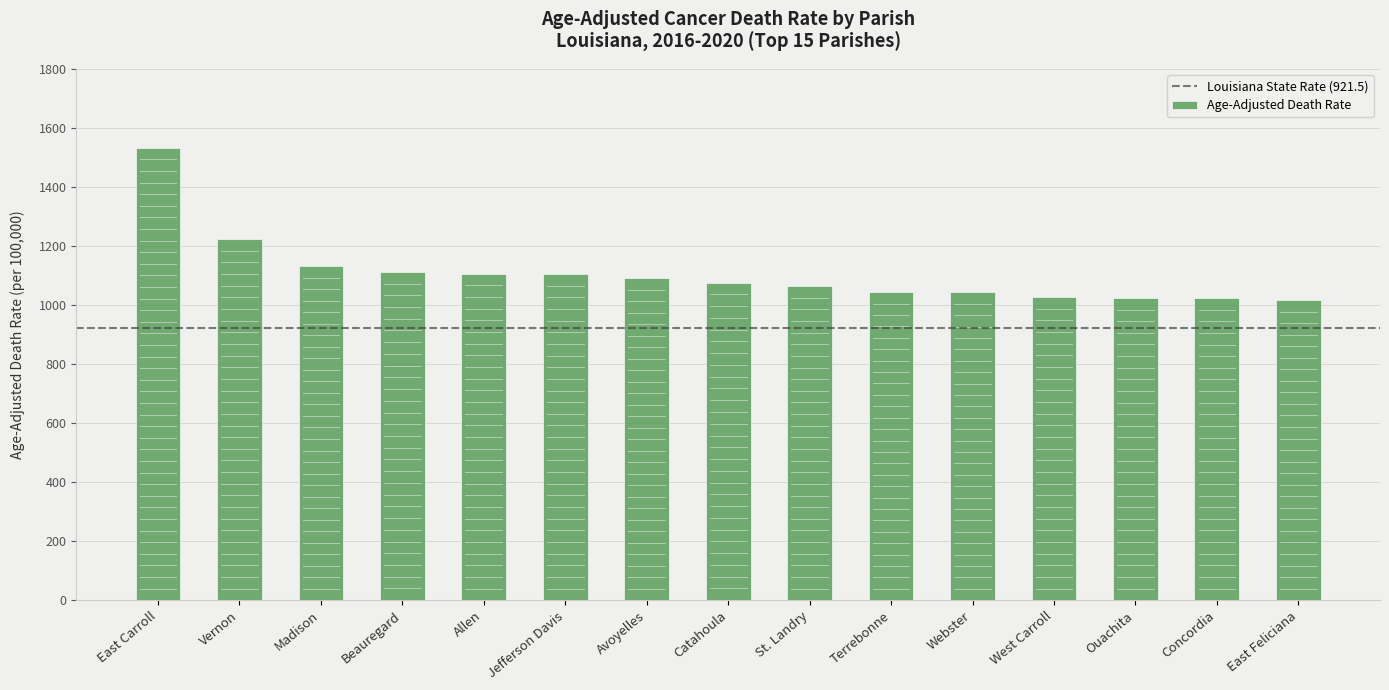

Are the bars horizontal?

No